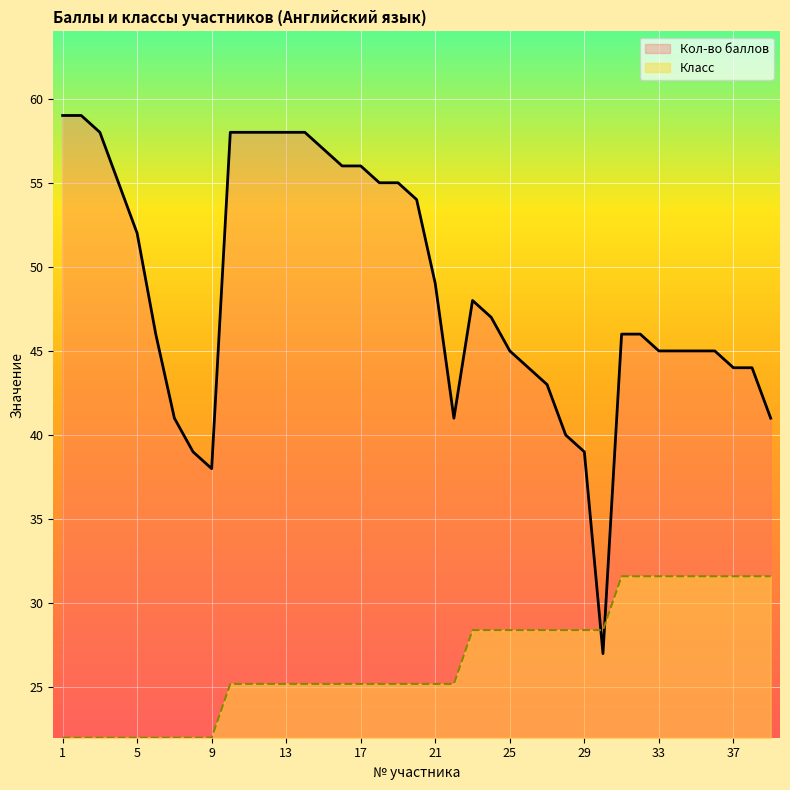

Is it true that Класс equals 22.0 at 2?

True